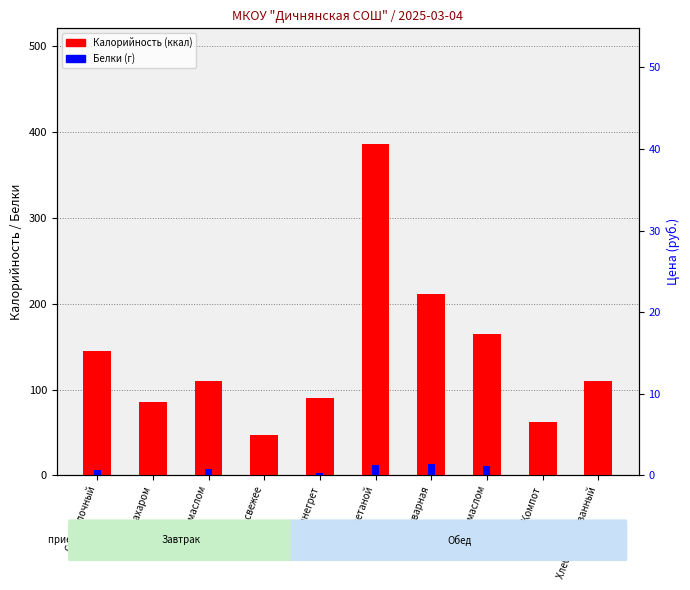

Which series has the largest total across all categories?

Калорийность